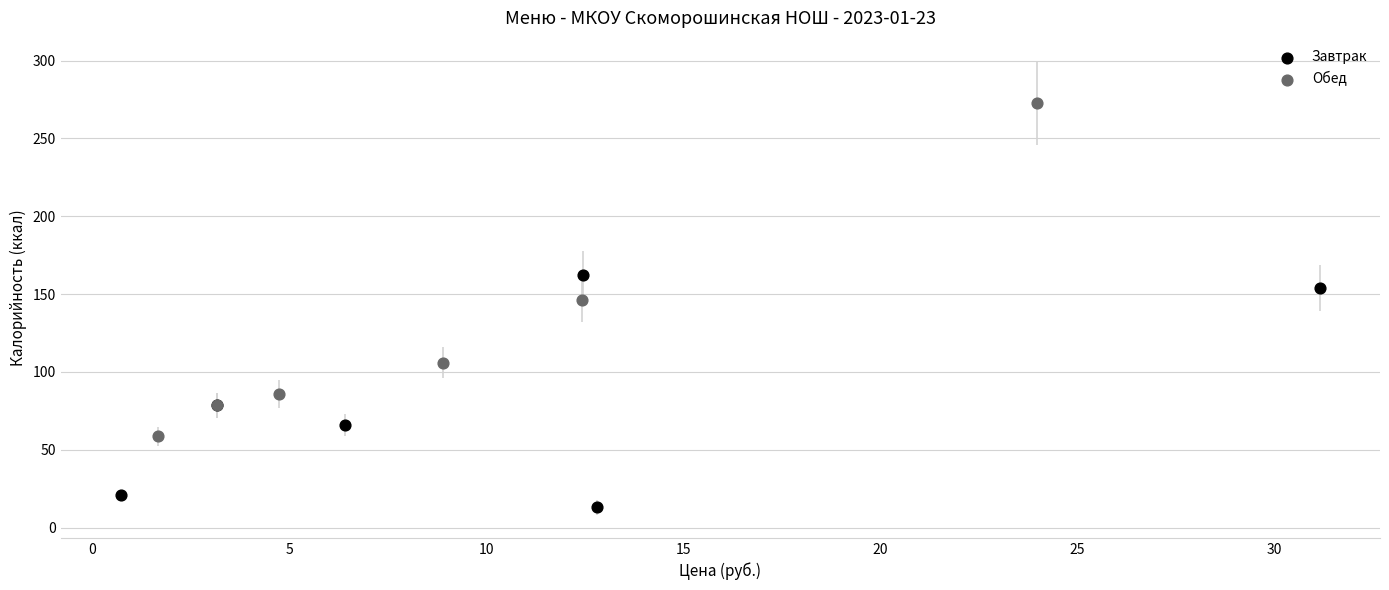

Which series has the largest Y range (max minus min)?

Обед